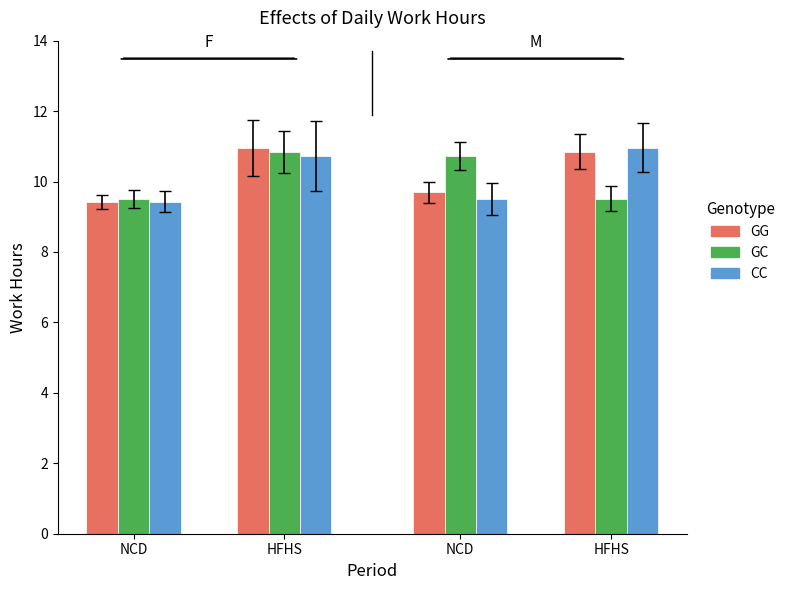

Which series has the widest spread of values?

GG